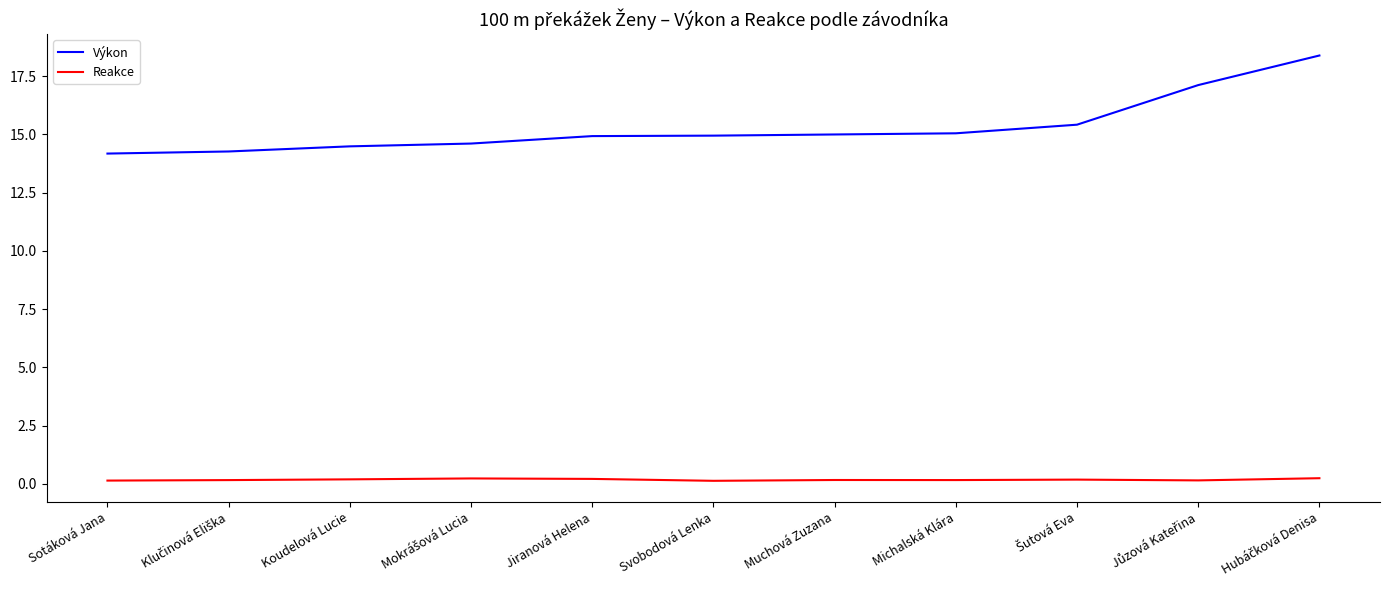

What is the minimum value for Výkon?

14.2